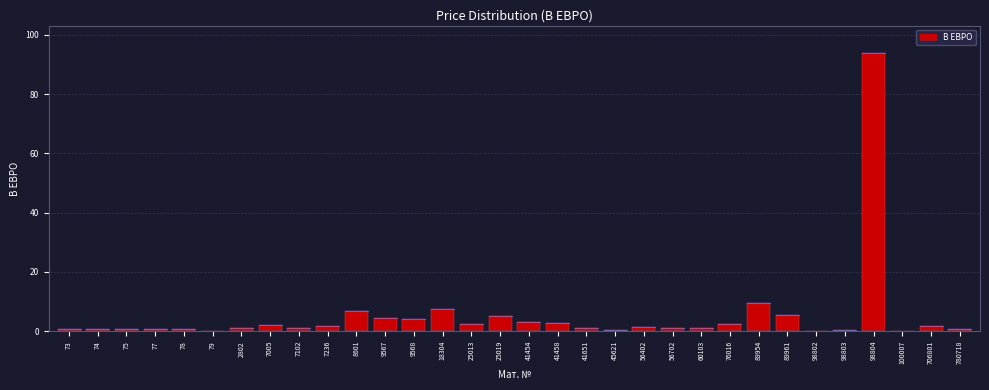

The value at 18304 is 10.9. True or false?

False